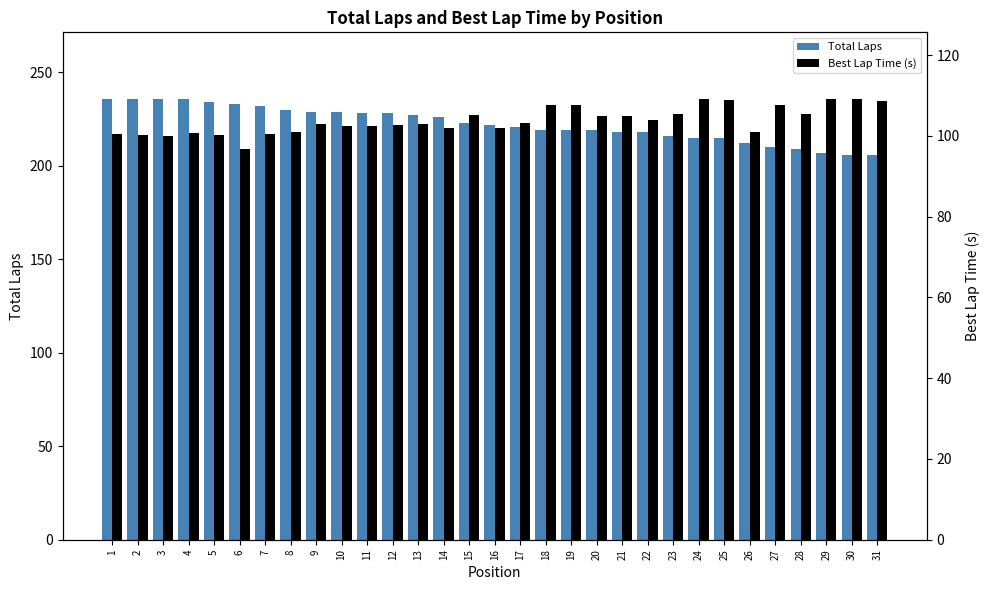

Where is Total Laps nearest to the value 221?

17